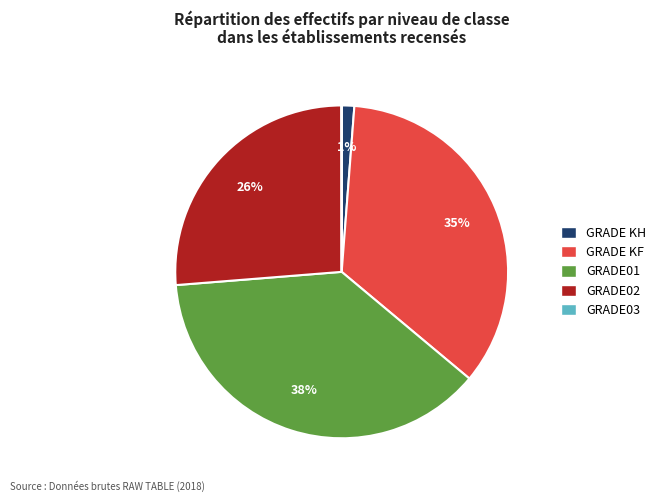

Which category has the biggest portion of the pie?

GRADE01